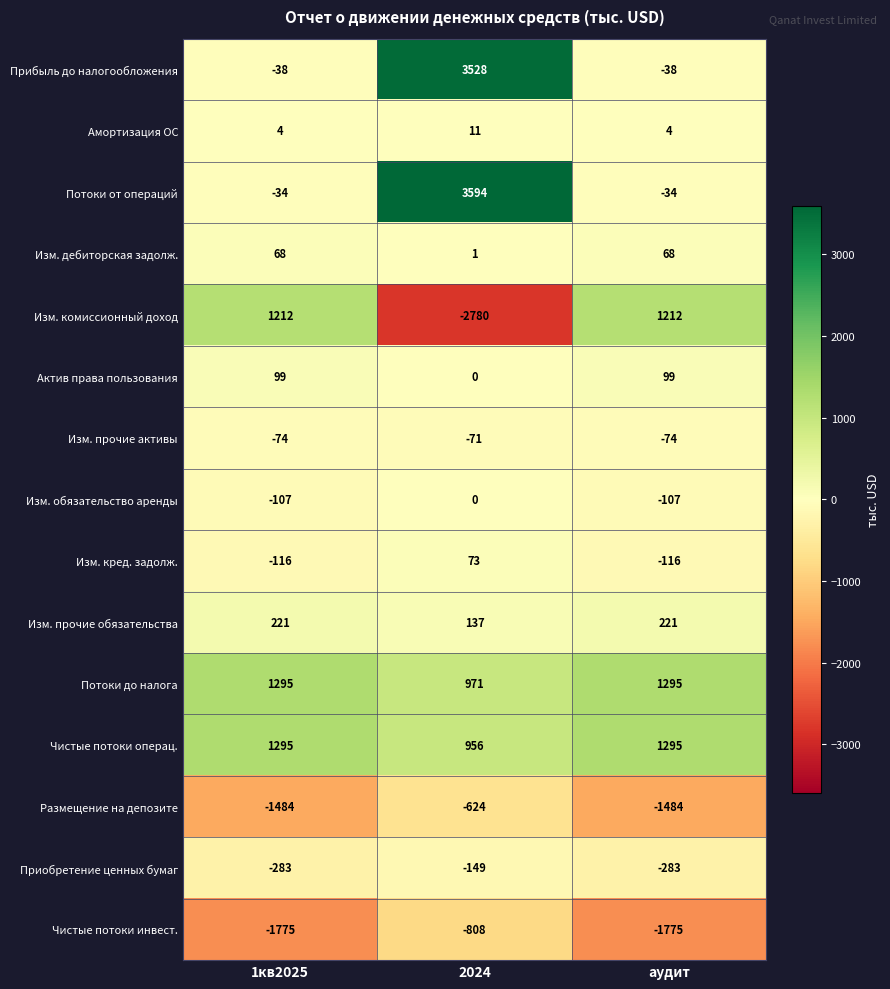

True or false: Изм. прочие обязательства has a value of 45 at аудит.

False